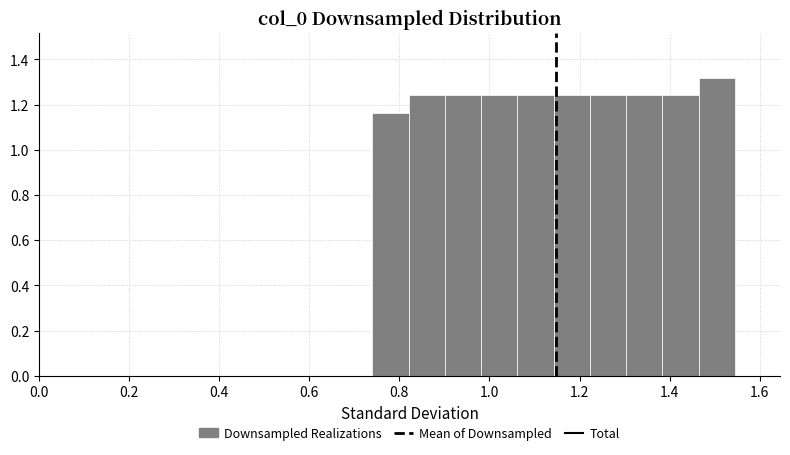

What is the height of the bar covering 0.98 to 1.06 on the x-axis? Neither the bar edges nor the heights are printed on the chart, so give them approximately, as read against the axes.

1.24